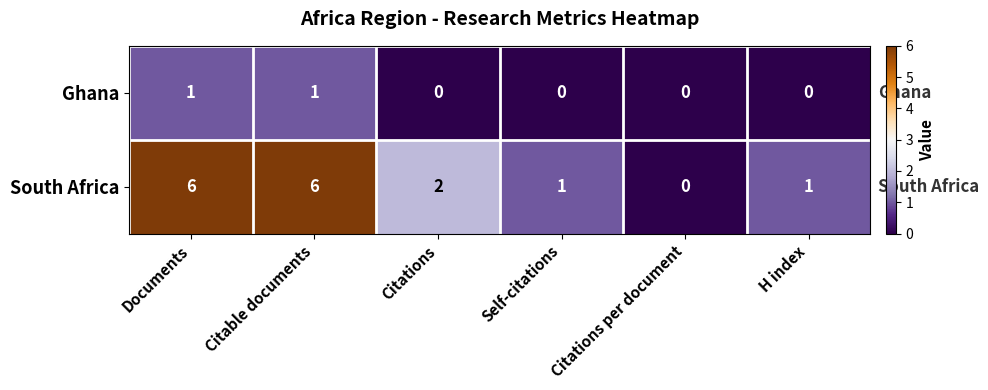

List the series in order of their overall mean, lowest first.

Ghana, South Africa